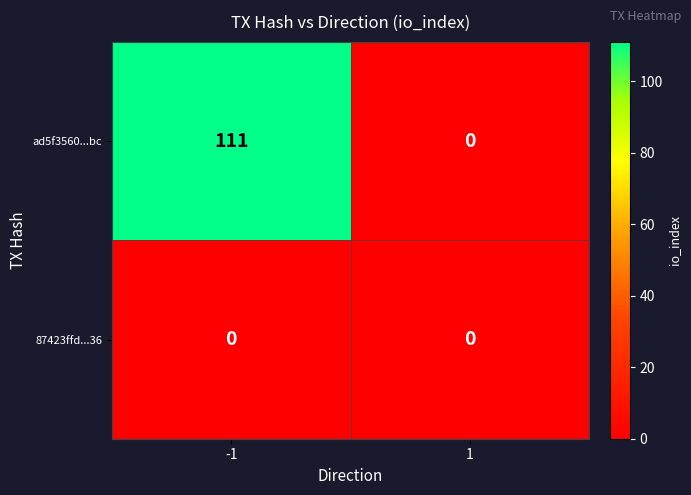

True or false: ad5f3560...bc has a value of 193 at -1.

False